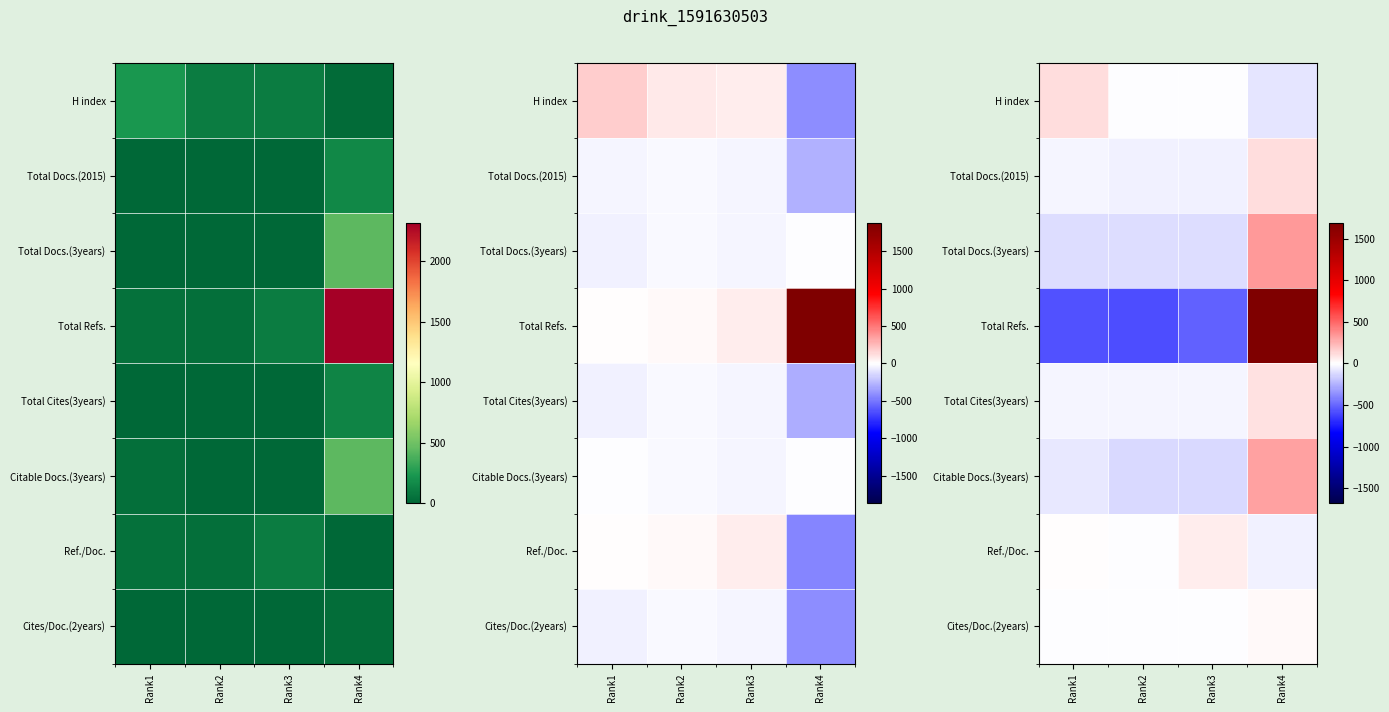

List the series in order of their peak value, lowest first.

Cites/Doc.(2years), Ref./Doc., Total Cites(3years), Total Docs.(2015), H index, Citable Docs.(3years), Total Docs.(3years), Total Refs.